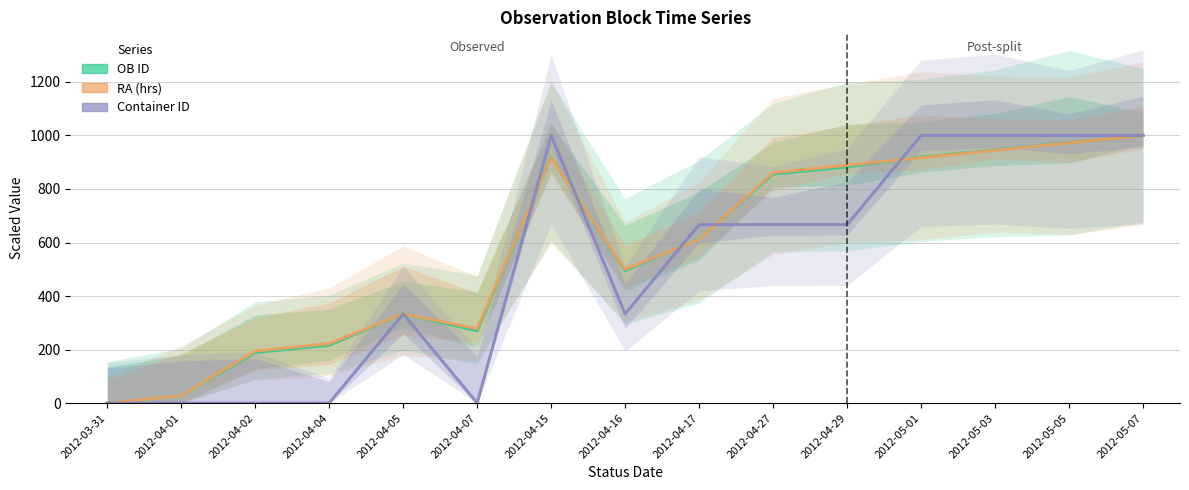

At 2012-04-17, list the series in order from smallest to largest.

RA (hrs), OB ID, Container ID